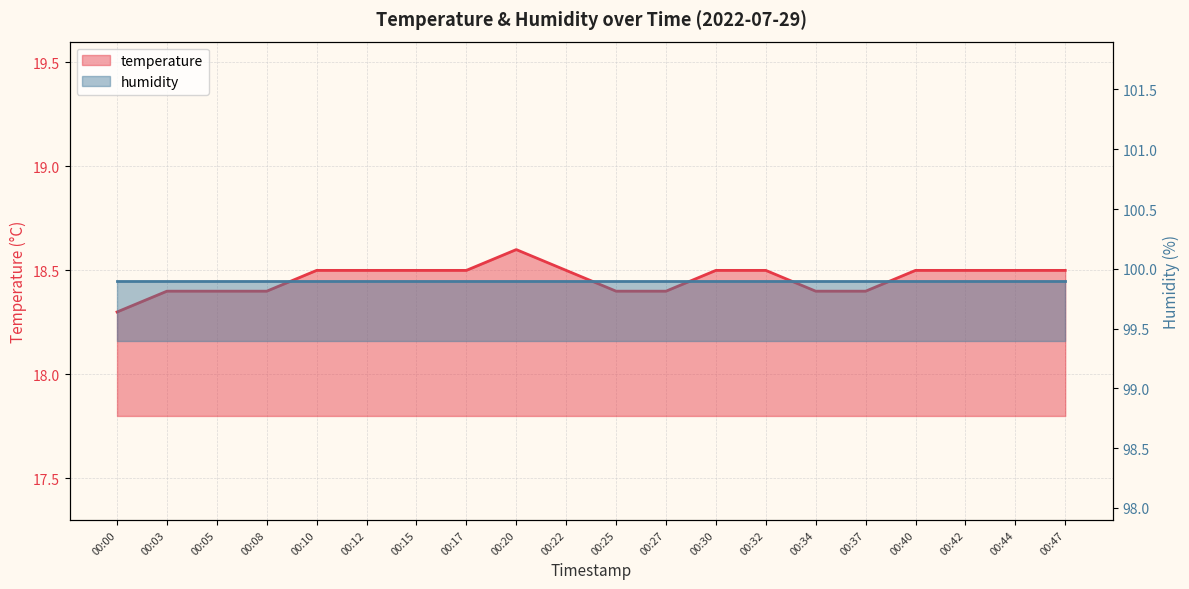

Reading left to right, what are all the values shown in this chart?

00:00=18.3	00:03=18.4	00:05=18.4	00:08=18.4	00:10=18.5	00:12=18.5	00:15=18.5	00:17=18.5	00:20=18.6	00:22=18.5	00:25=18.4	00:27=18.4	00:30=18.5	00:32=18.5	00:34=18.4	00:37=18.4	00:40=18.5	00:42=18.5	00:44=18.5	00:47=18.5